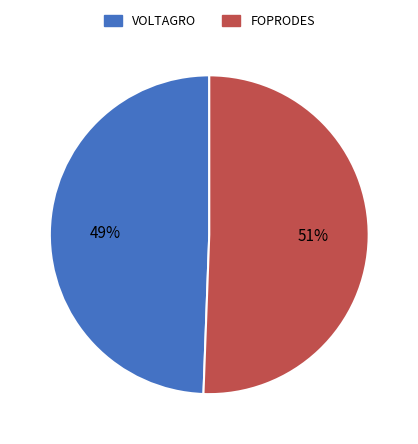

What is the smallest slice in the pie chart?

VOLTAGRO